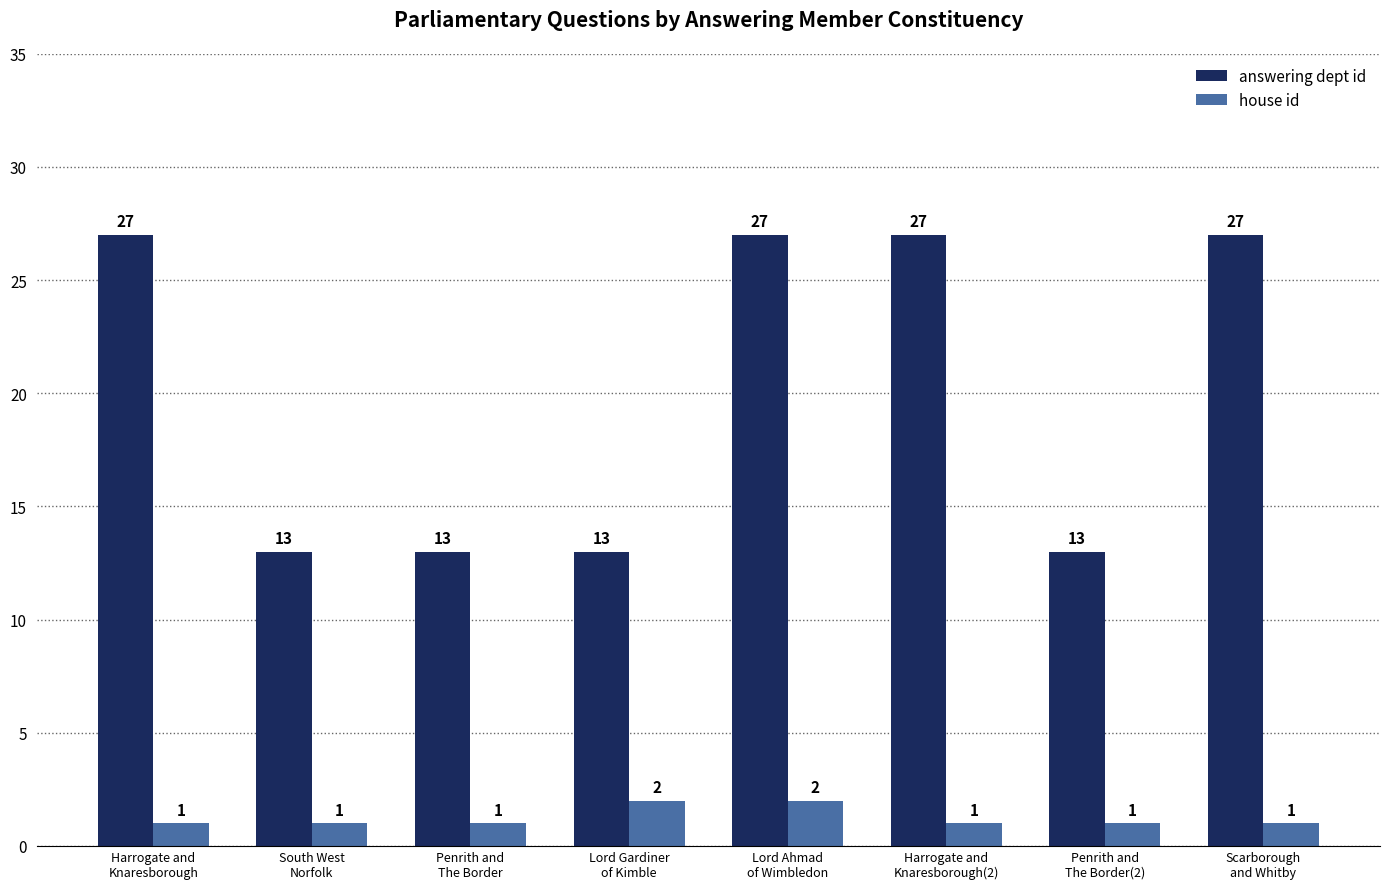

List the series in order of their overall mean, lowest first.

house id, answering dept id